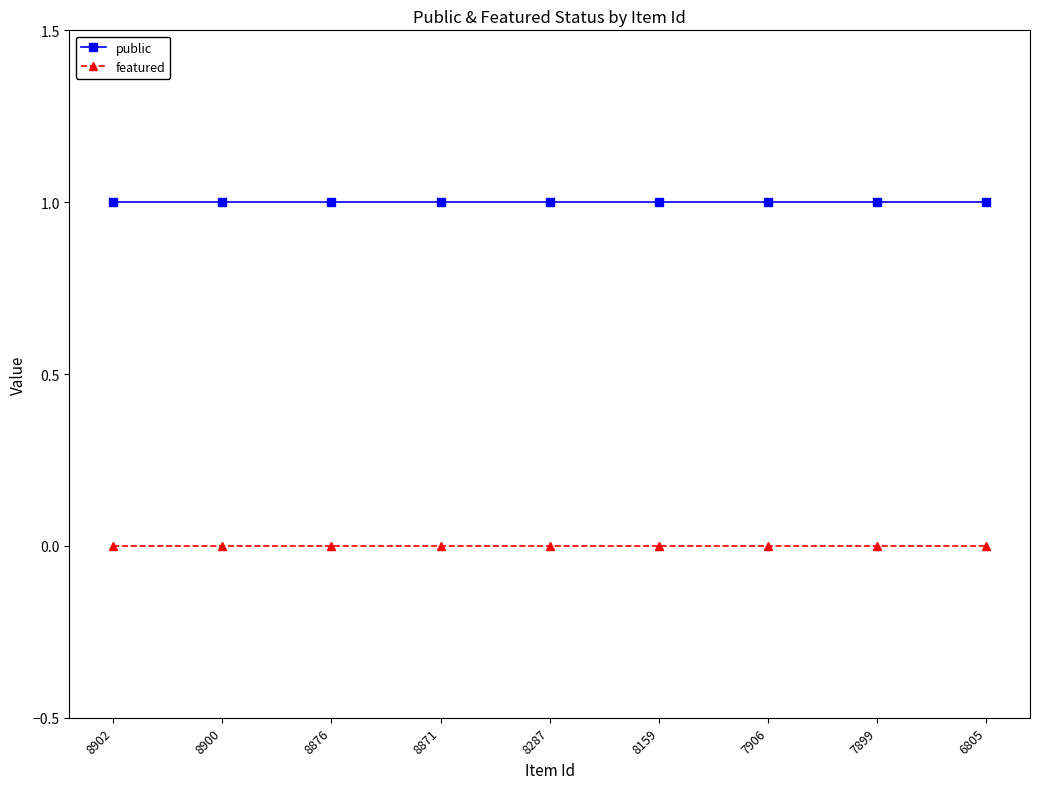

How many lines are shown in the chart?

2